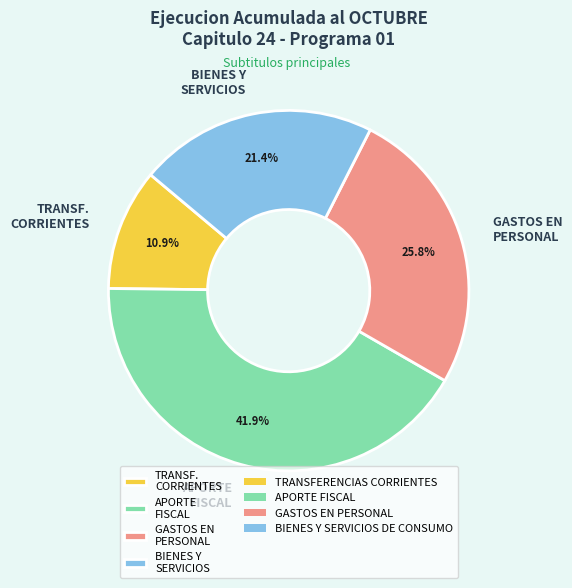

Is it true that APORTE FISCAL is 56% of the pie?

False